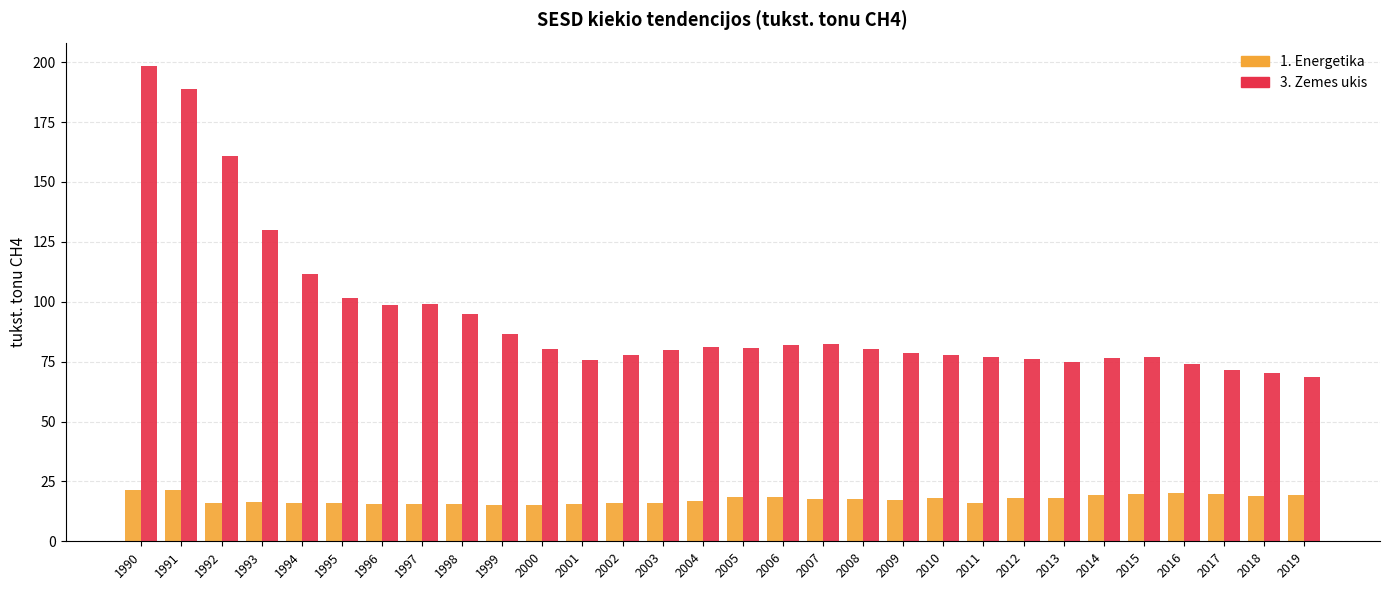

Rank the series by their maximum value, from lowest to highest.

1. Energetika, 3. Zemes ukis